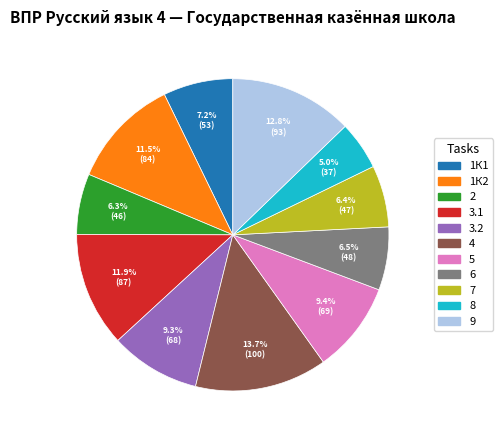

How many slices are in this pie chart?

11